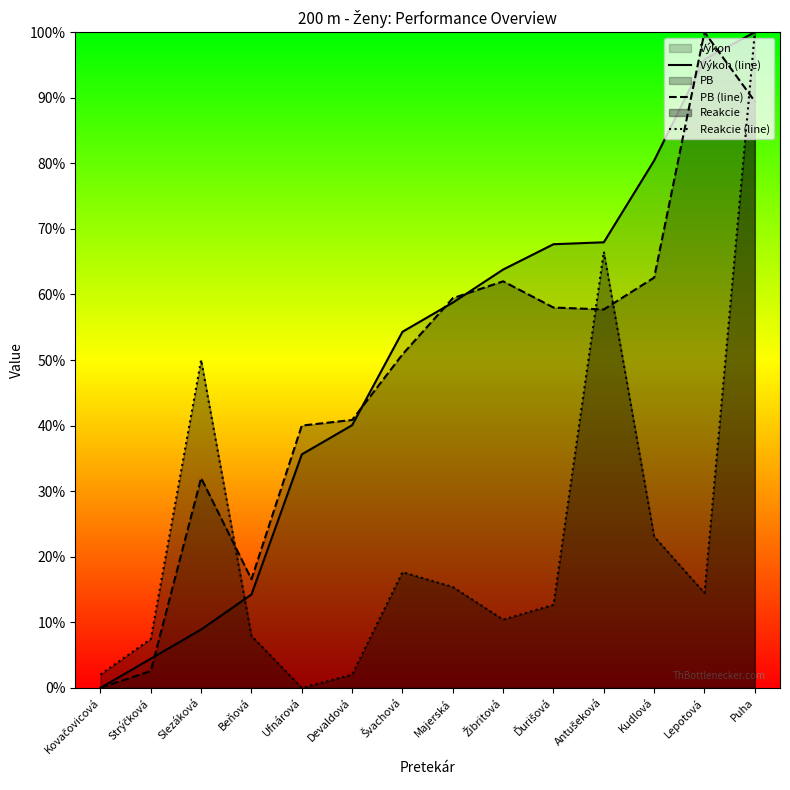

Reading right to left, transcribe all the data shown in this chart.

Výkon (line): Puha=1.0	Lepotová=1.0	Kudlová=0.8	Antušeková=0.7	Ďurišová=0.7	Žibritová=0.6	Majerská=0.6	Švachová=0.5	Devaldová=0.4	Ufnárová=0.4	Beňová=0.1	Slezáková=0.1	Strýčková=0.0	Kovačovicová=0.0
PB (line): Puha=0.9	Lepotová=1.0	Kudlová=0.6	Antušeková=0.6	Ďurišová=0.6	Žibritová=0.6	Majerská=0.6	Švachová=0.5	Devaldová=0.4	Ufnárová=0.4	Beňová=0.2	Slezáková=0.3	Strýčková=0.0	Kovačovicová=0.0
Reakcie (line): Puha=1.0	Lepotová=0.1	Kudlová=0.2	Antušeková=0.7	Ďurišová=0.1	Žibritová=0.1	Majerská=0.2	Švachová=0.2	Devaldová=0.0	Ufnárová=0.0	Beňová=0.1	Slezáková=0.5	Strýčková=0.1	Kovačovicová=0.0